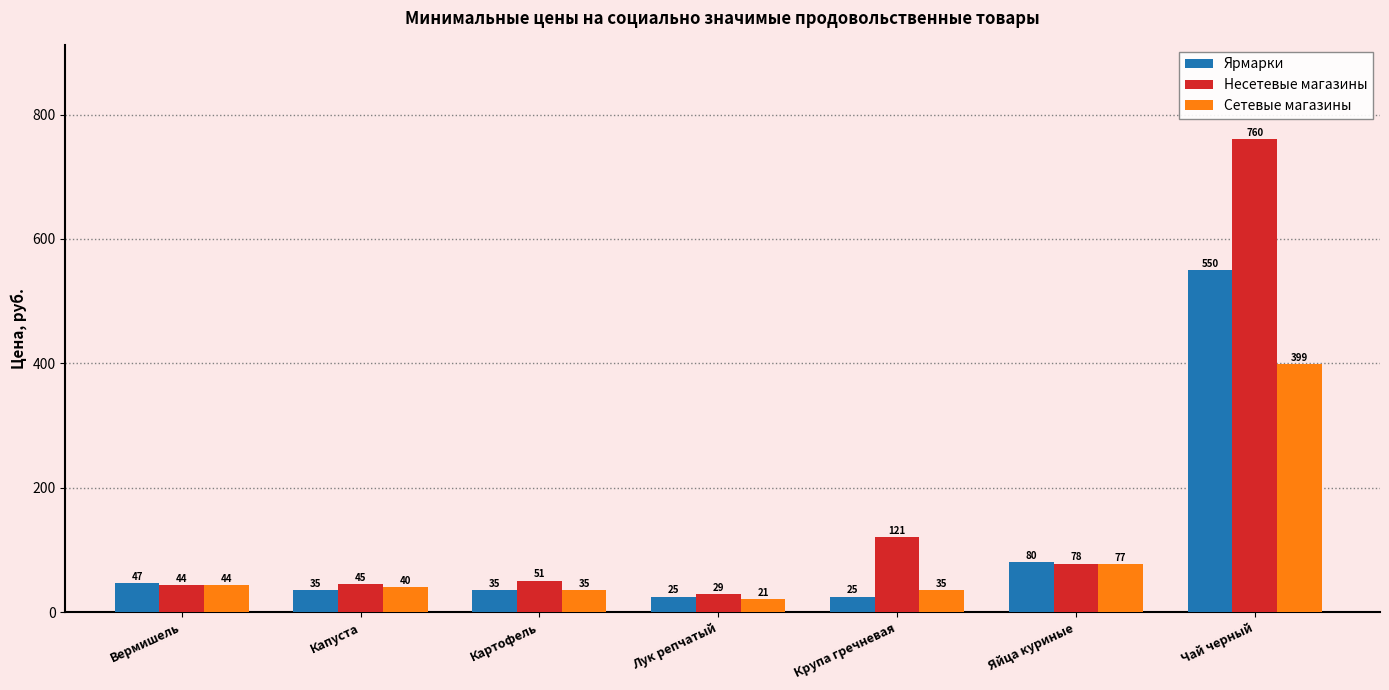

What is the approximate value of Сетевые магазины at Капуста, to the nearest 50?

50